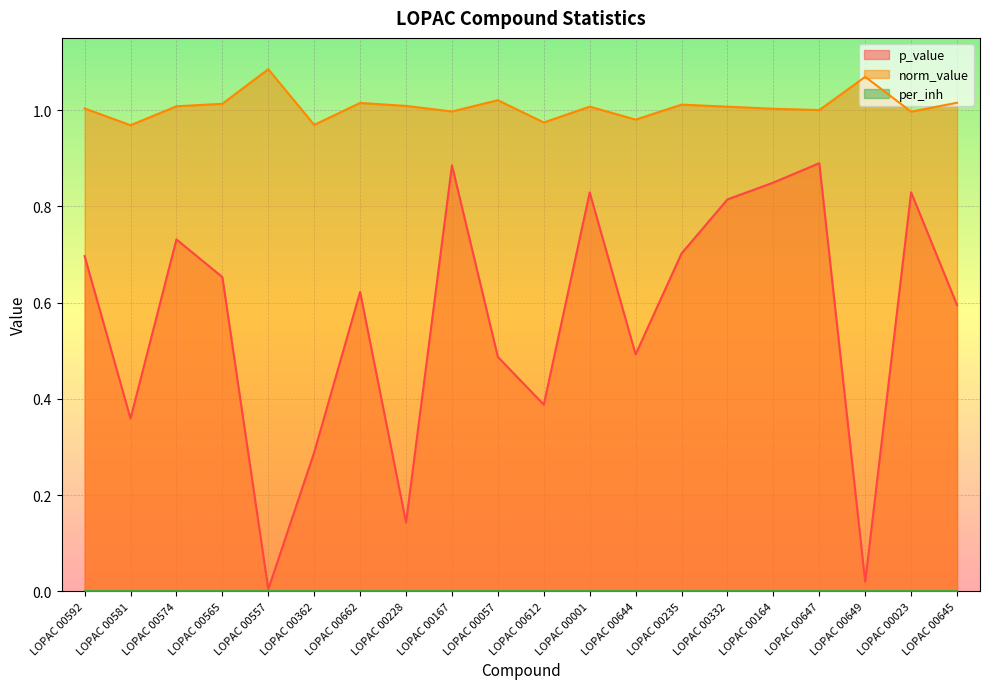

The p_value series shows 0.1 at LOPAC 00644. True or false?

False